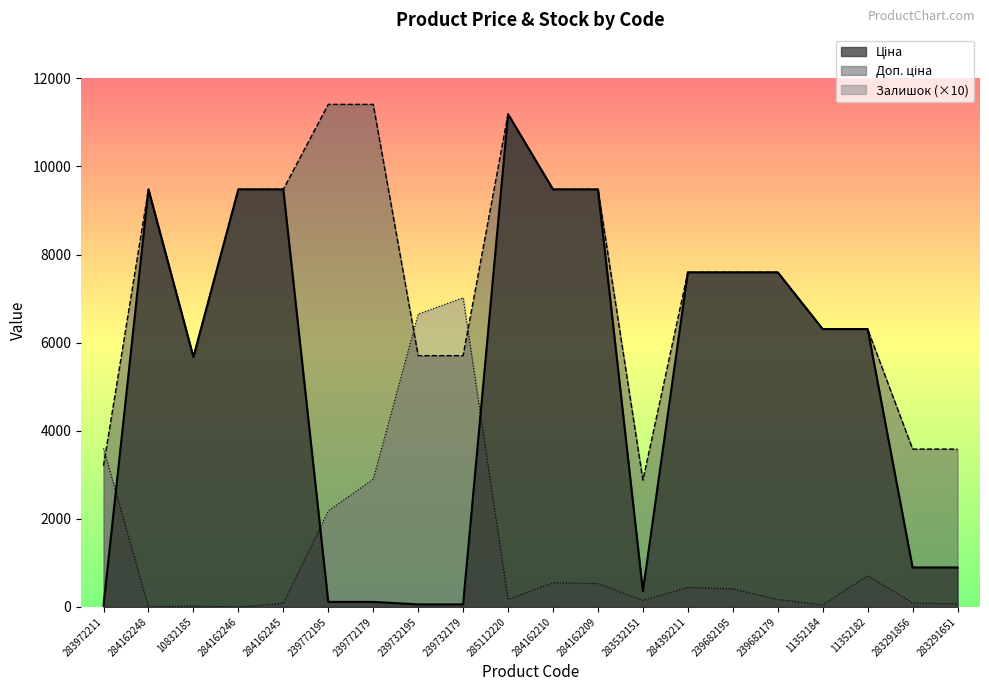

The value of Залишок at 239772179 is 2900.0. True or false?

True